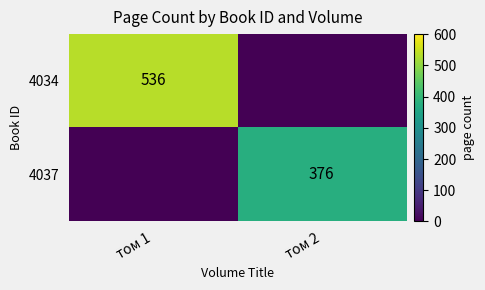

True or false: 4034 has a value of 536 at том 1.

True